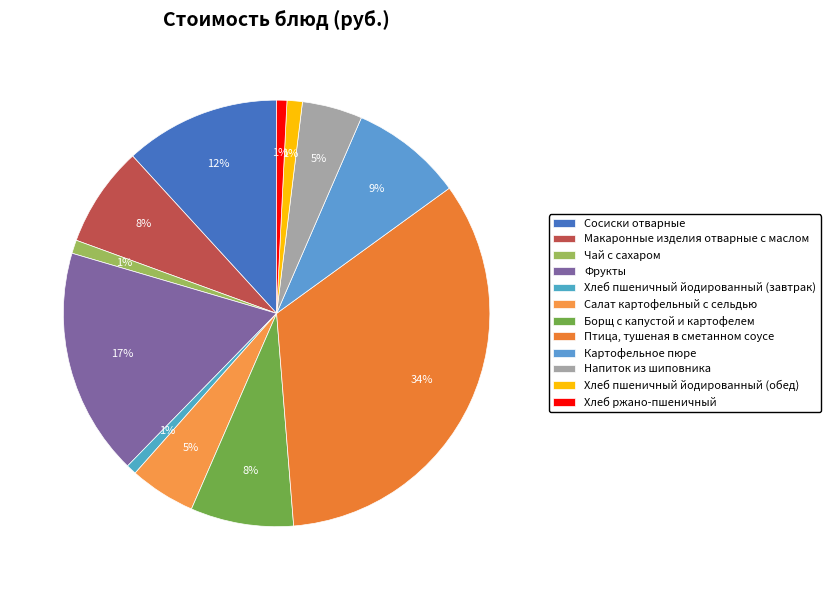

Does Напиток из шиповника account for over 50% of the chart?

No